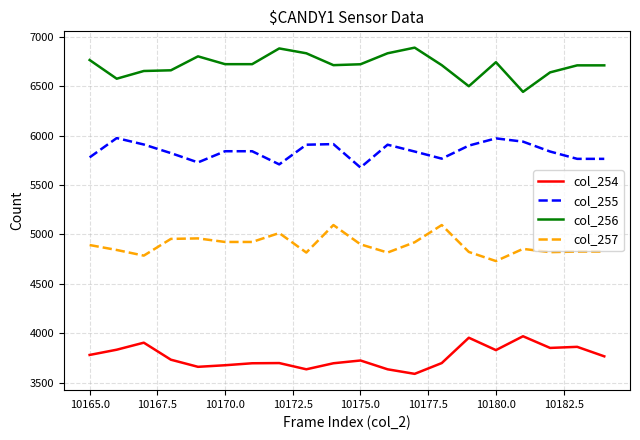

Which series has the largest total across all categories?

col_256